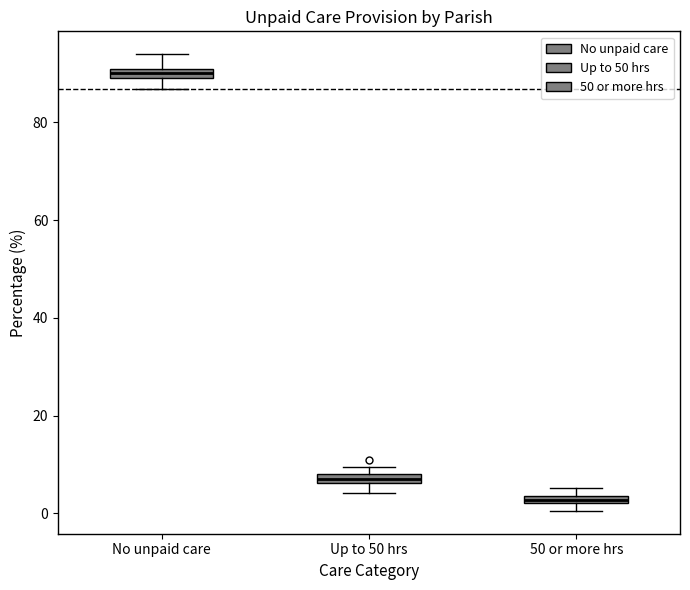

Which box has the lowest median line?

50 or more hrs